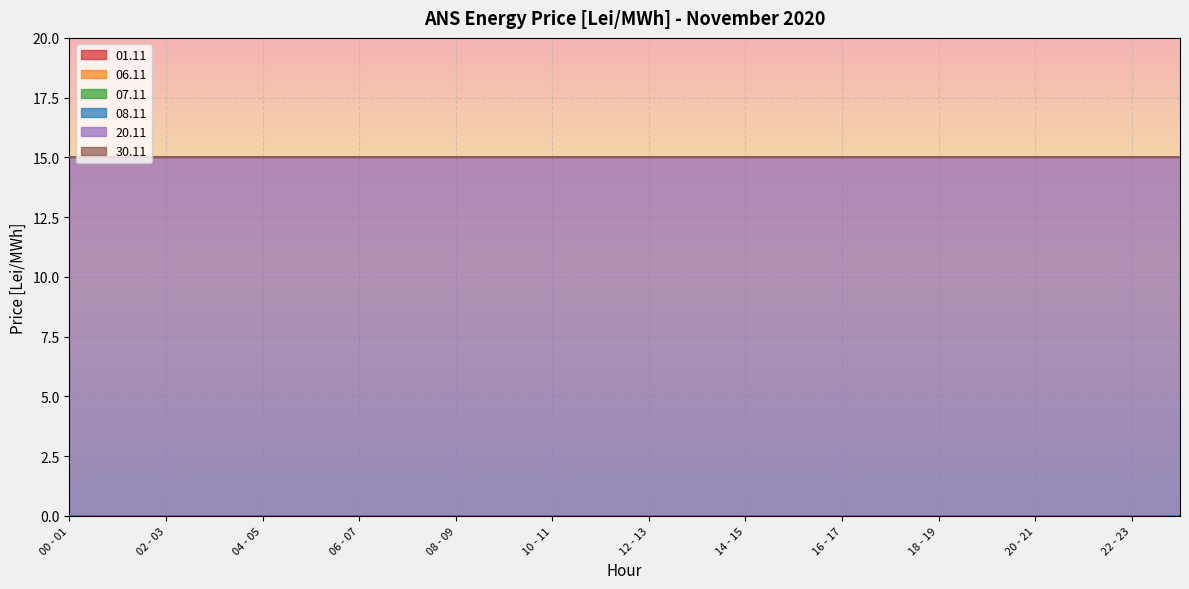

What is the total value across all series at 16 - 17?

15